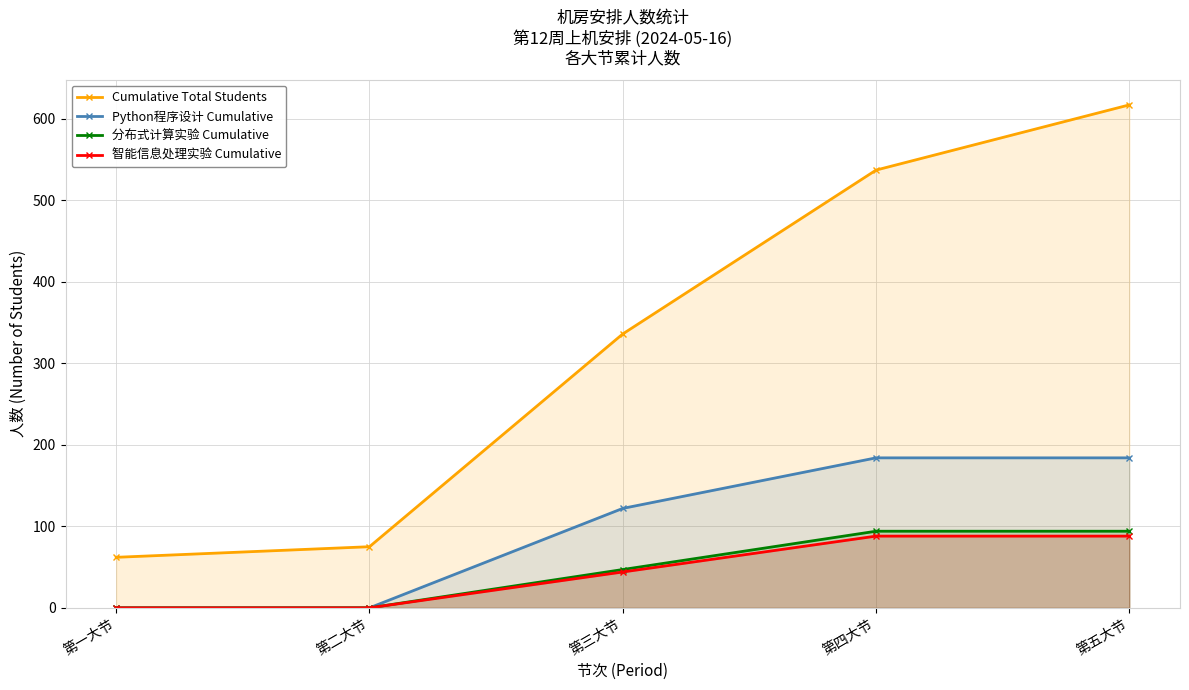

Which series has the largest range (max minus min)?

Cumulative Total Students